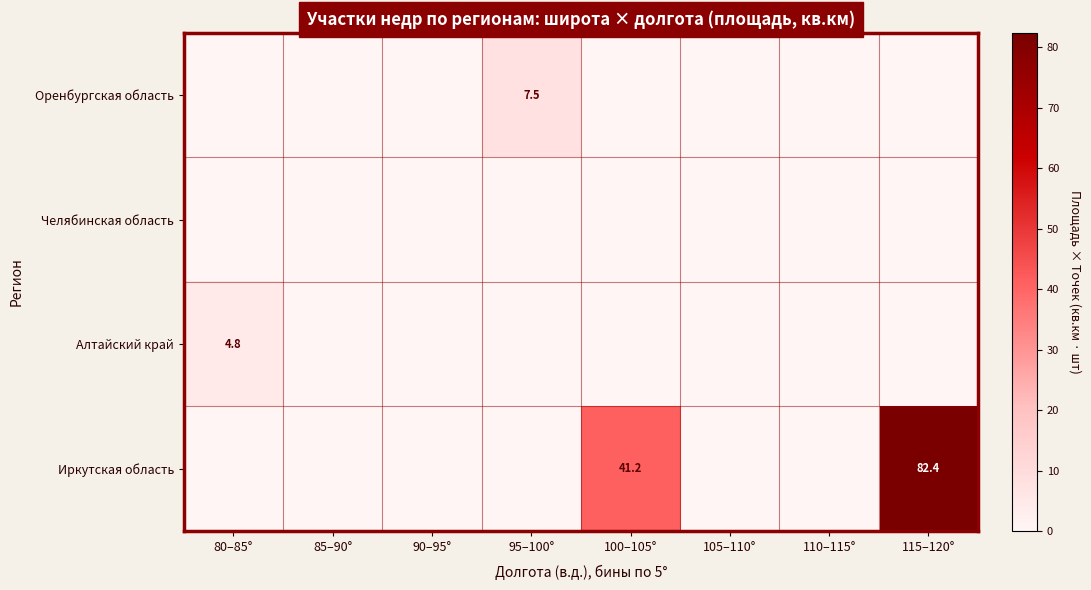

True or false: Иркутская область has a value of 111.8 at 115–120°.

False